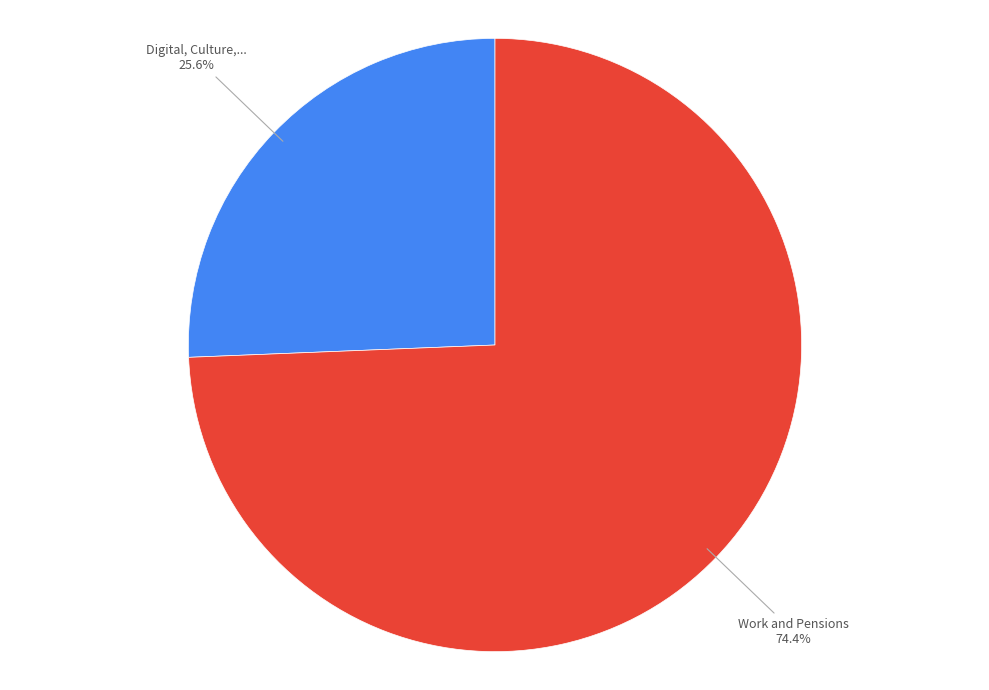

To the nearest percent, what is the average slice percentage?

50%